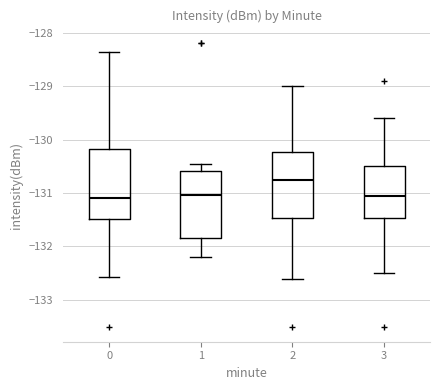

Where is the lower edge of the box at x = 2 on the y-axis? The values are not printed on the chart, so give them approximately, as read against the axis.

-131.5